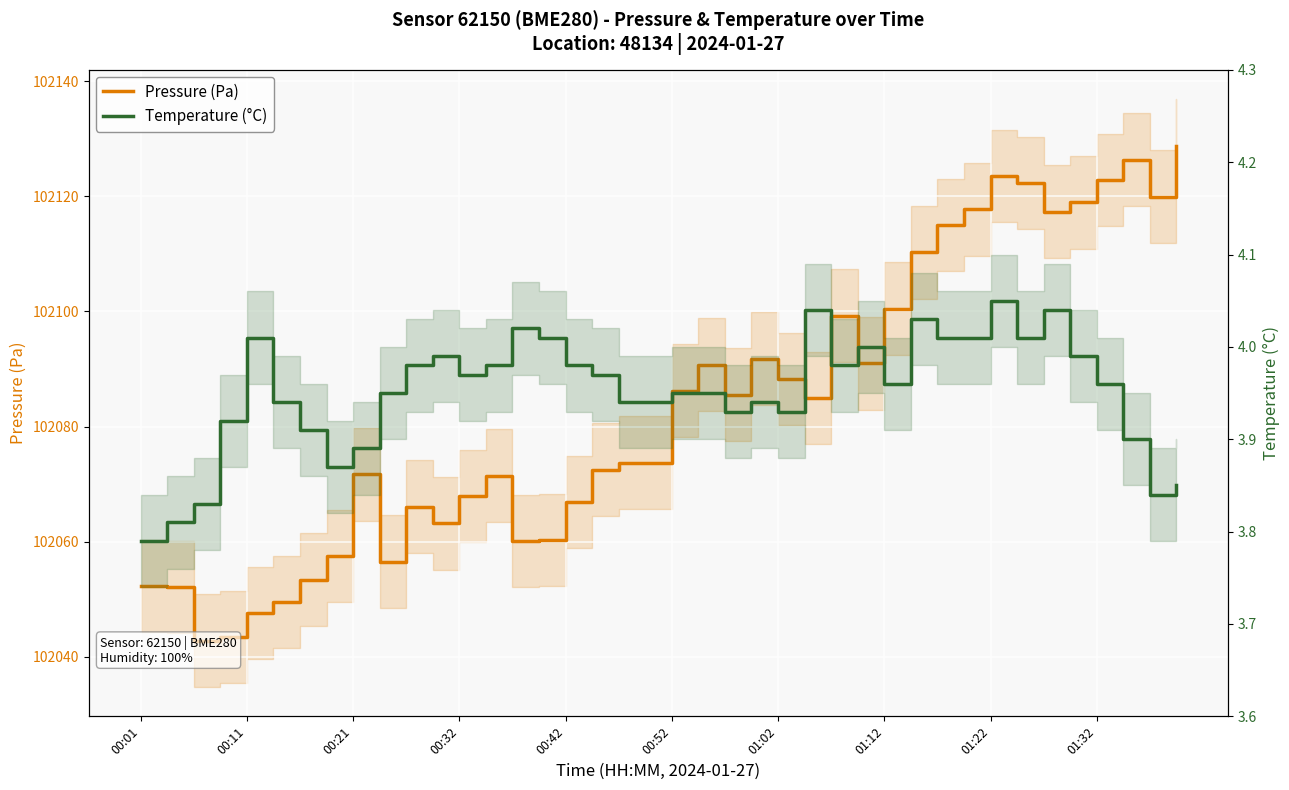

The Temperature (°C) series shows 1.8 at 00:52. True or false?

False